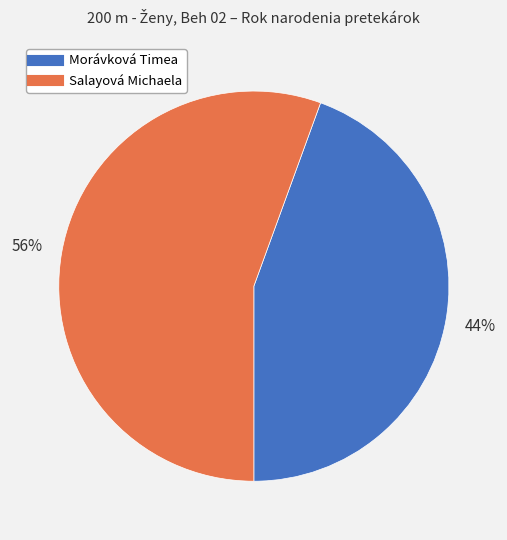

To the nearest percent, what is the average slice percentage?

50%